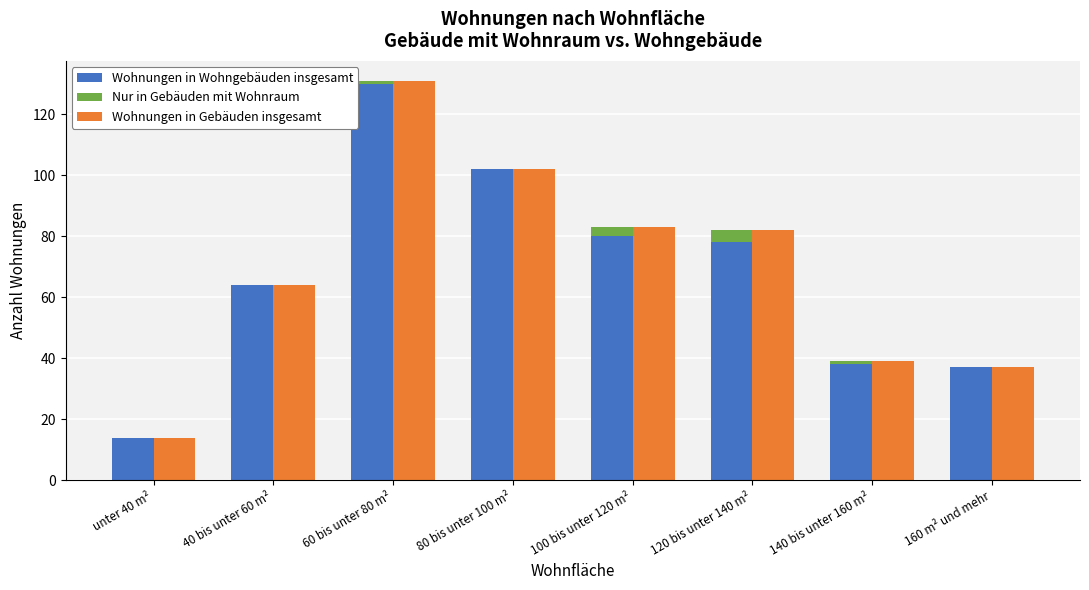

Does the chart contain stacked bars?

No